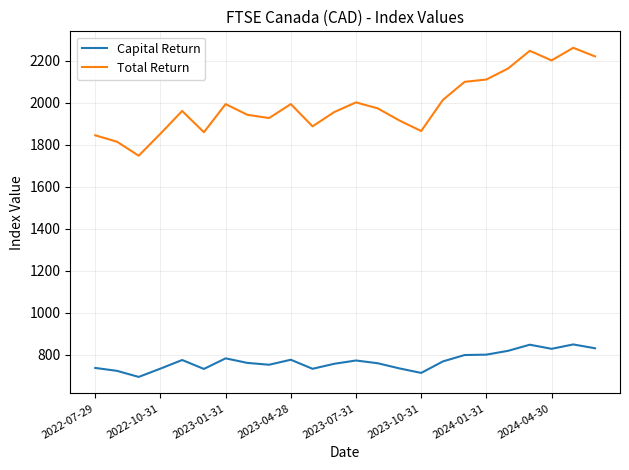

How many lines are shown in the chart?

2